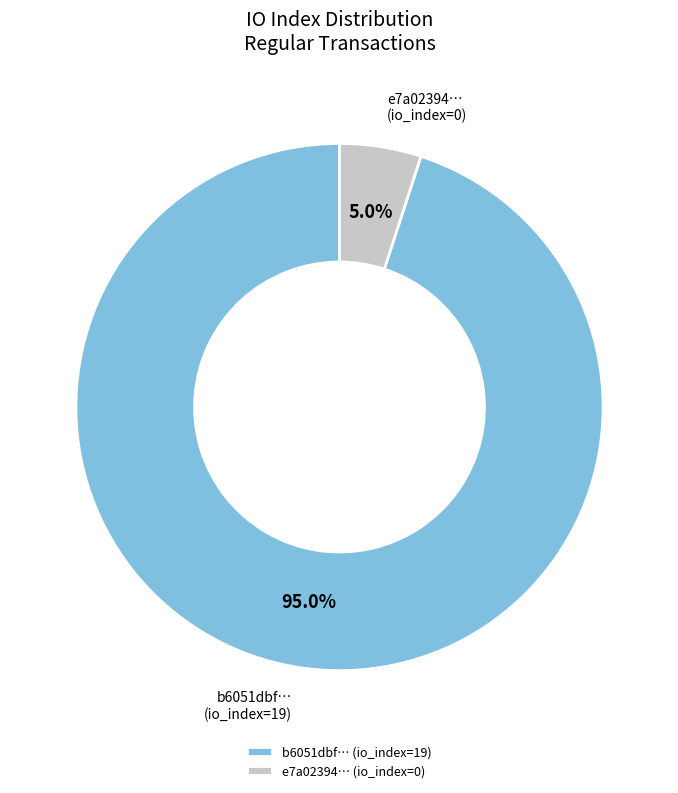

Count the number of slices in the pie.

2